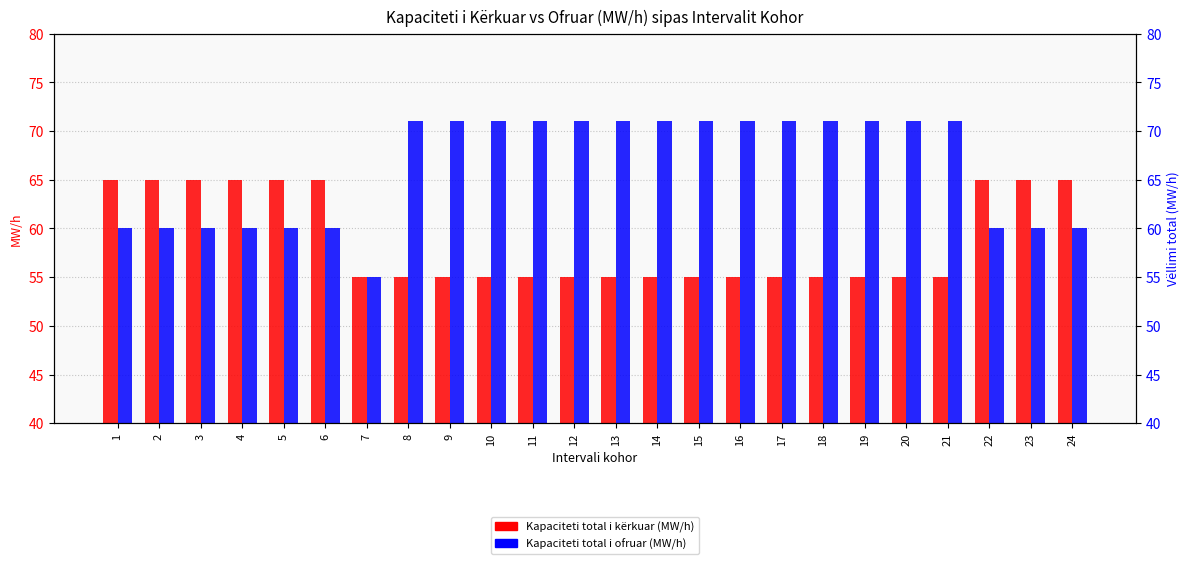

Rank the series by their average value, from lowest to highest.

Kapaciteti total i kërkuar (MW/h), Kapaciteti total i ofruar (MW/h)